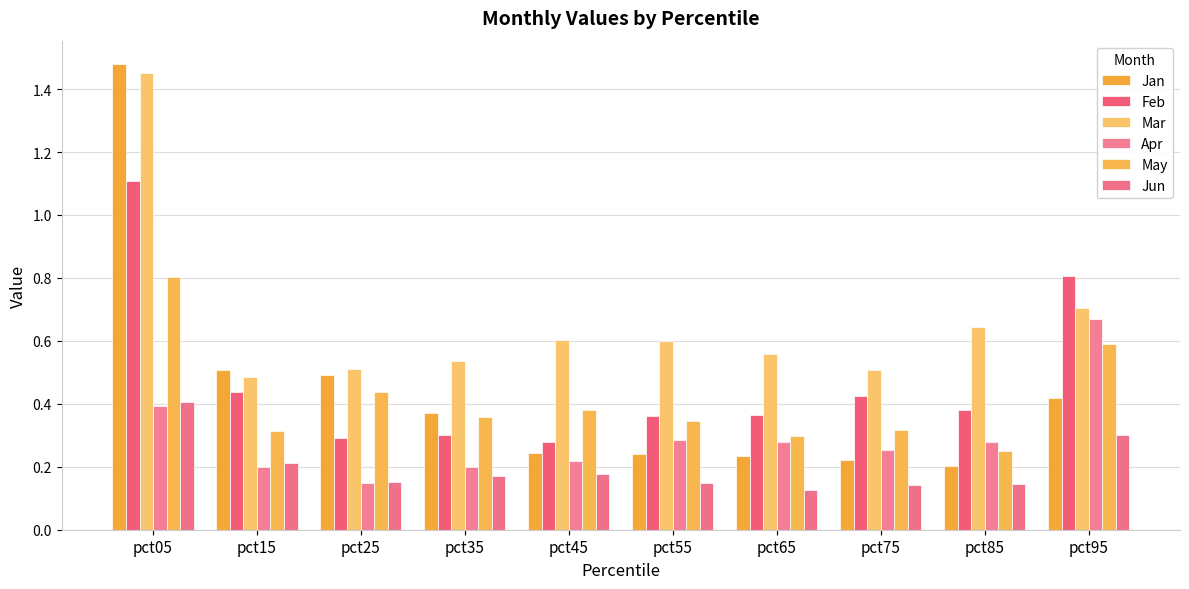

Count the number of data series in this chart.

6